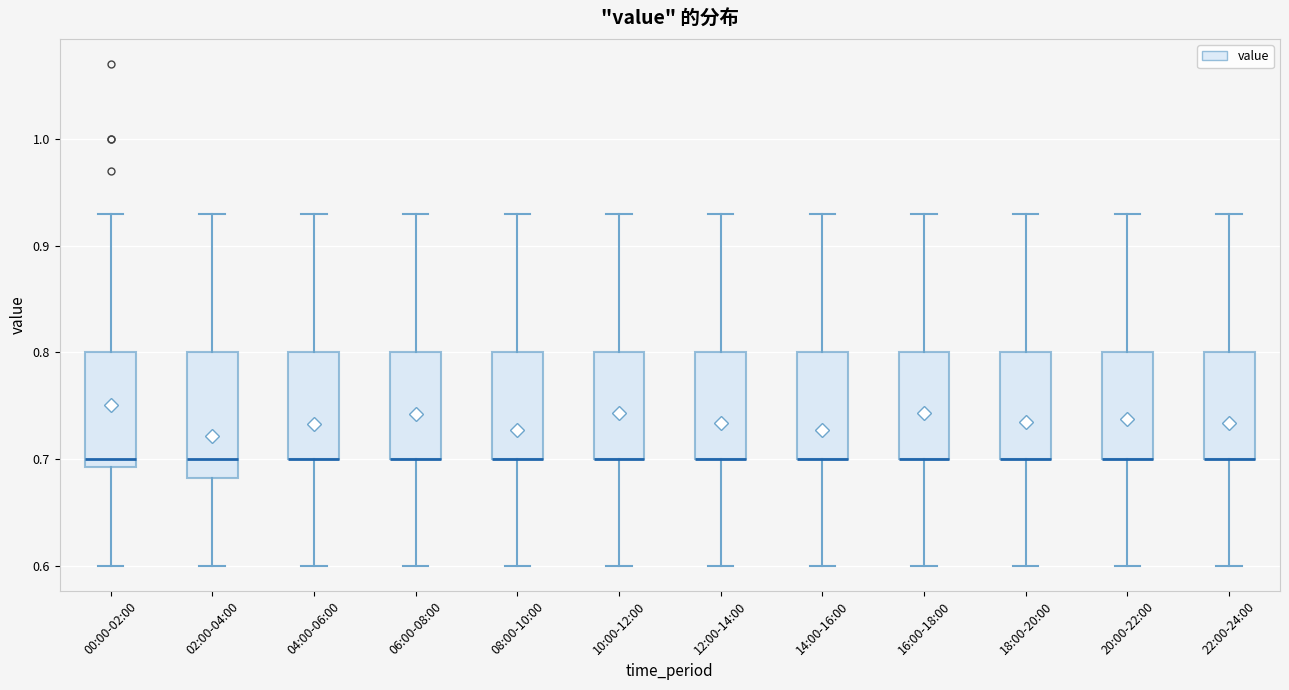

Comparing the boxes themselves (not the whiskers), which one is the tallest?

02:00-04:00